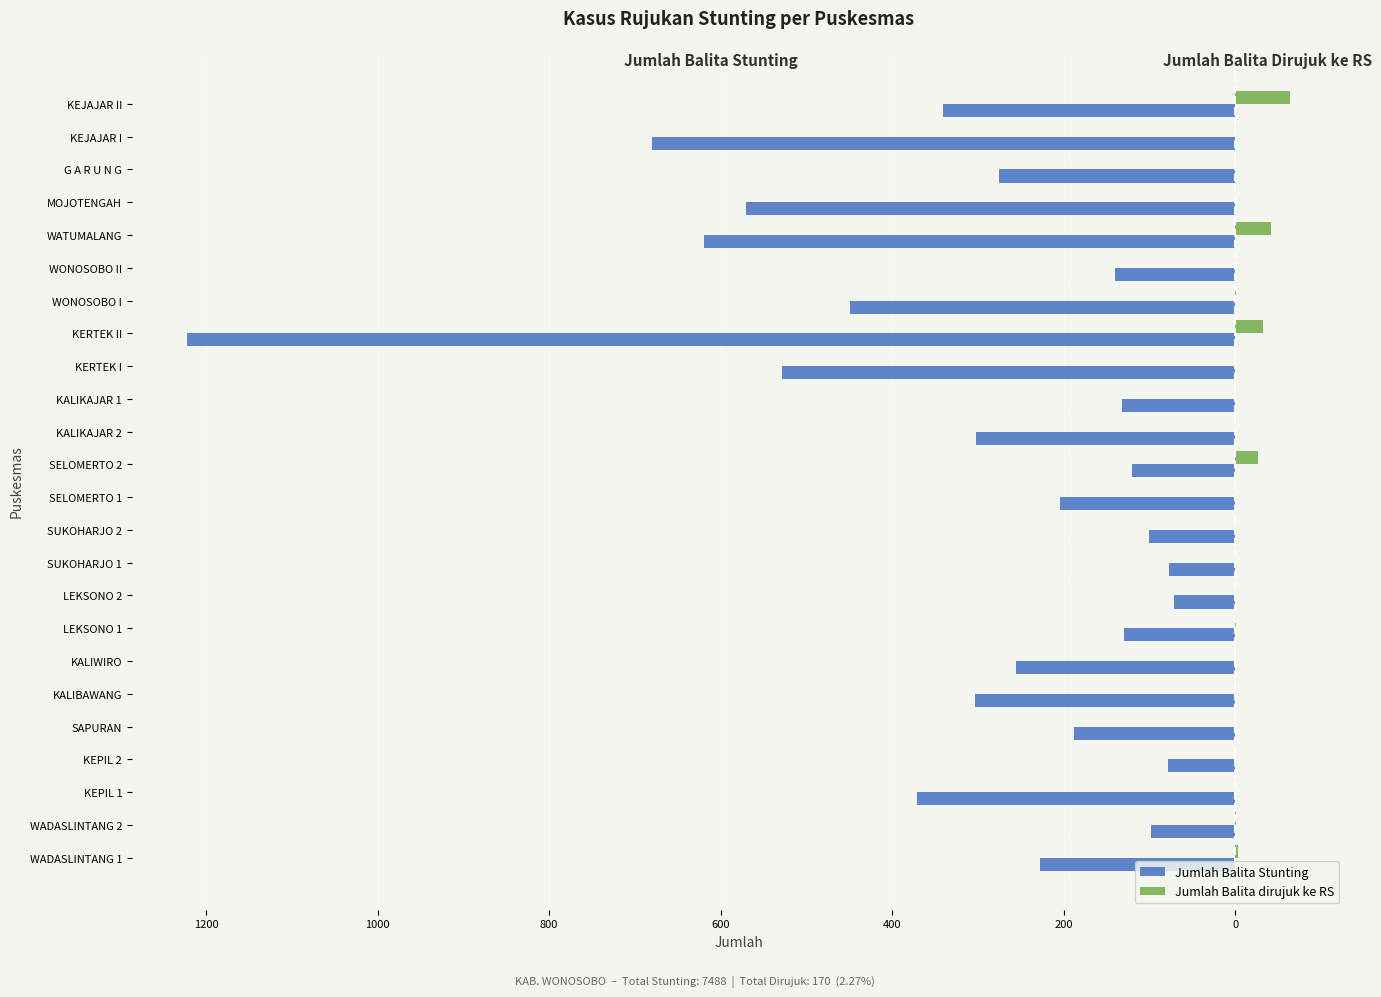

What are all the series names shown in the legend?

Jumlah Balita Stunting, Jumlah Balita dirujuk ke RS